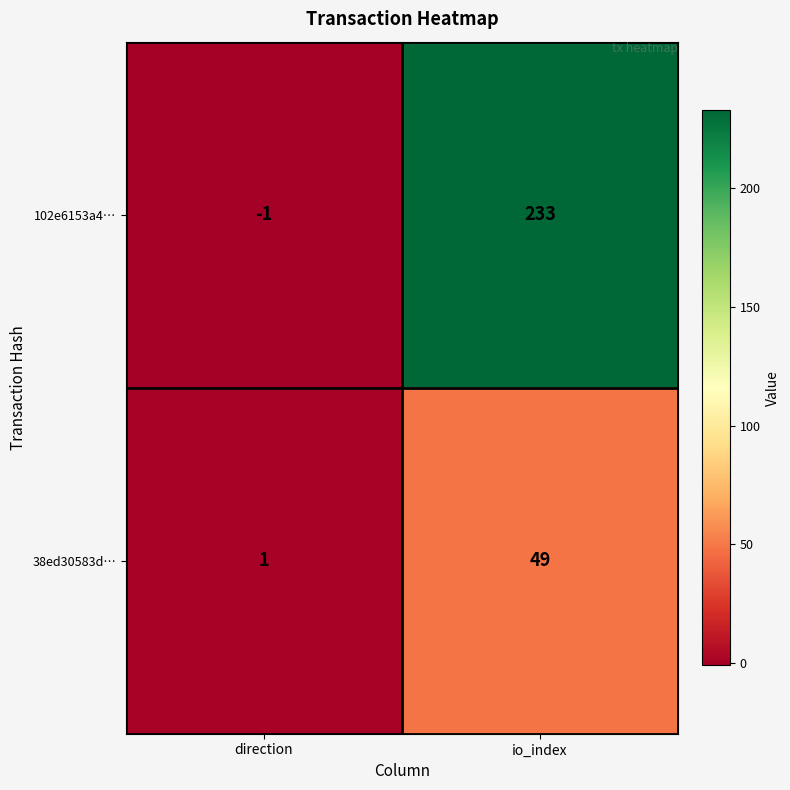

What value does the 38ed30583d… series have at io_index?

49